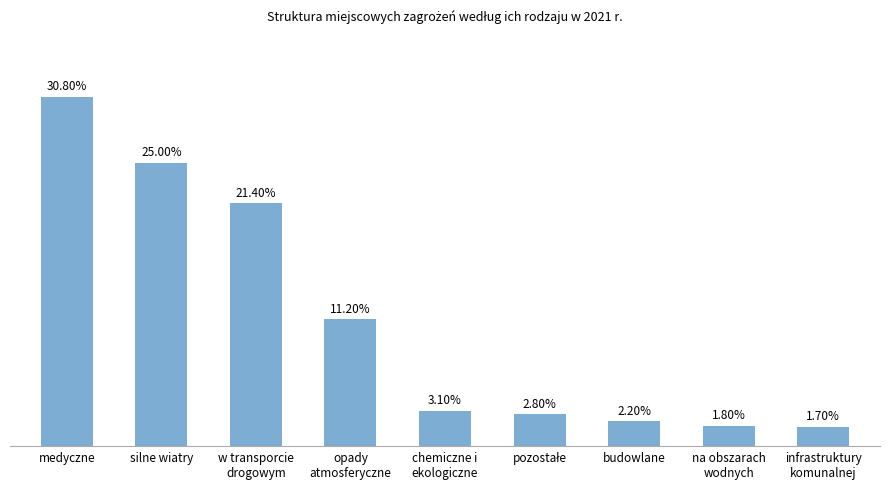

What is the label of the 1st bar from the right?

infrastruktury
komunalnej